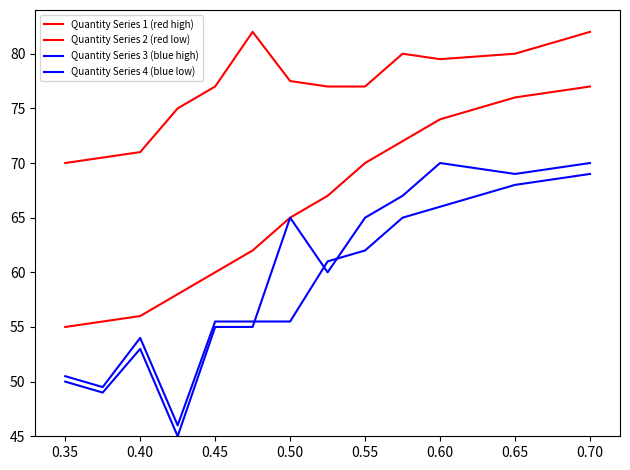

How many lines are shown in the chart?

4